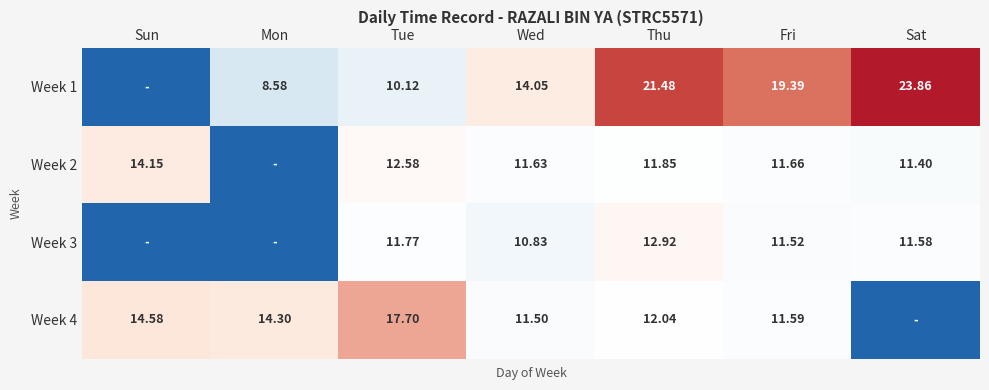

Which has a higher value, Sat or Tue?

Sat